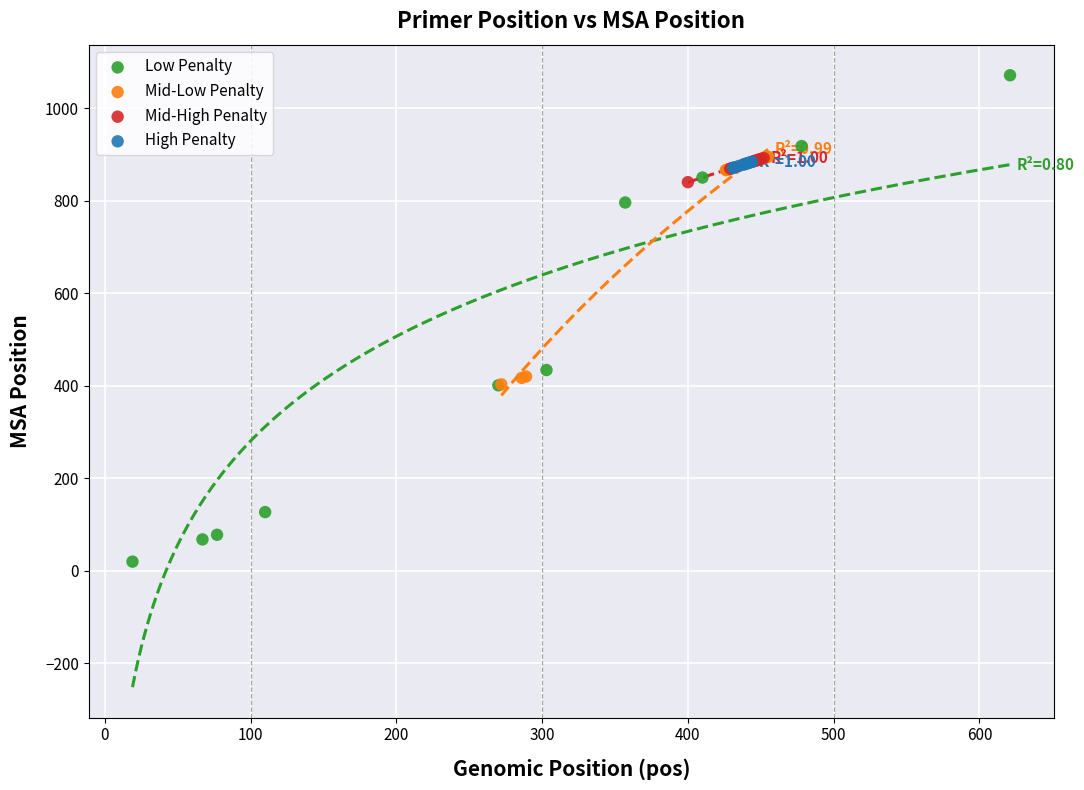

Which series has the widest spread of Y values?

Low Penalty